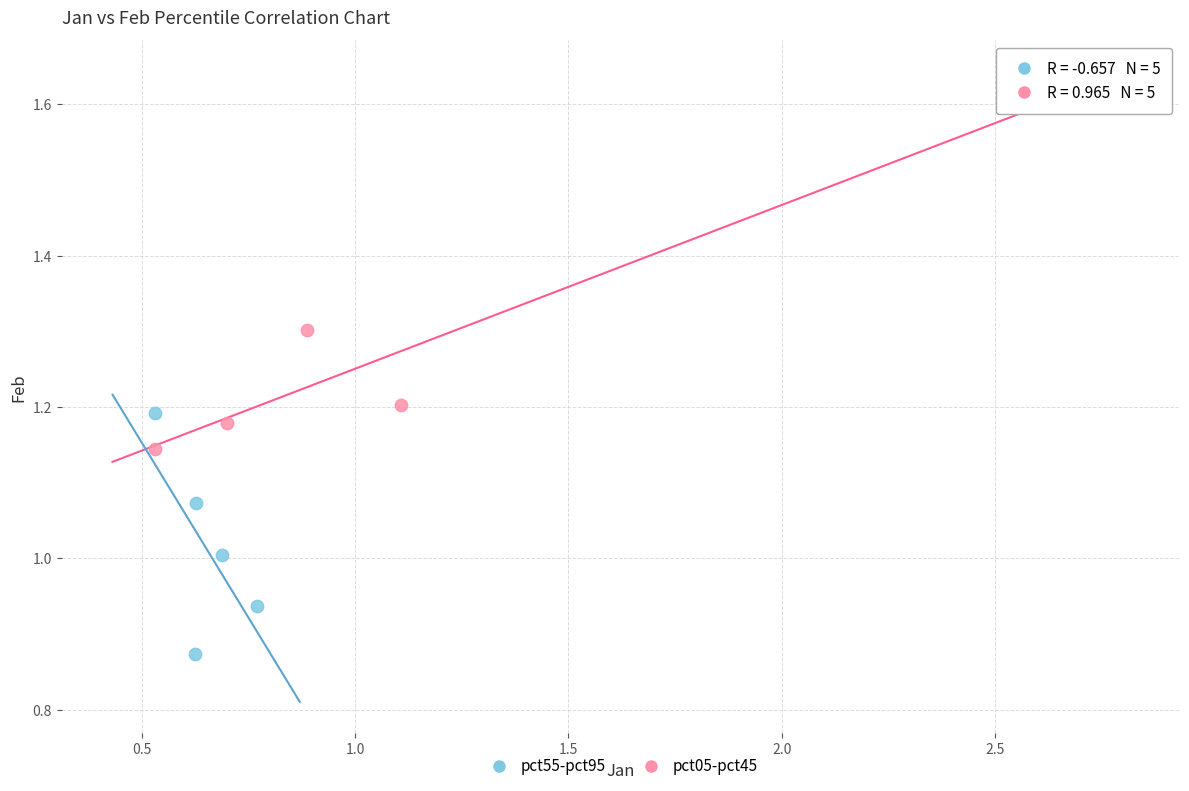

Which series contains the lowest Y value?

pct55-pct95